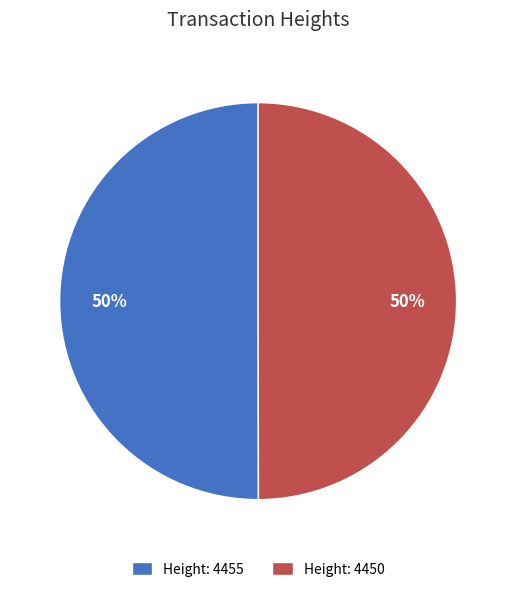

The Height: 4455 slice represents 50% of the pie. True or false?

True